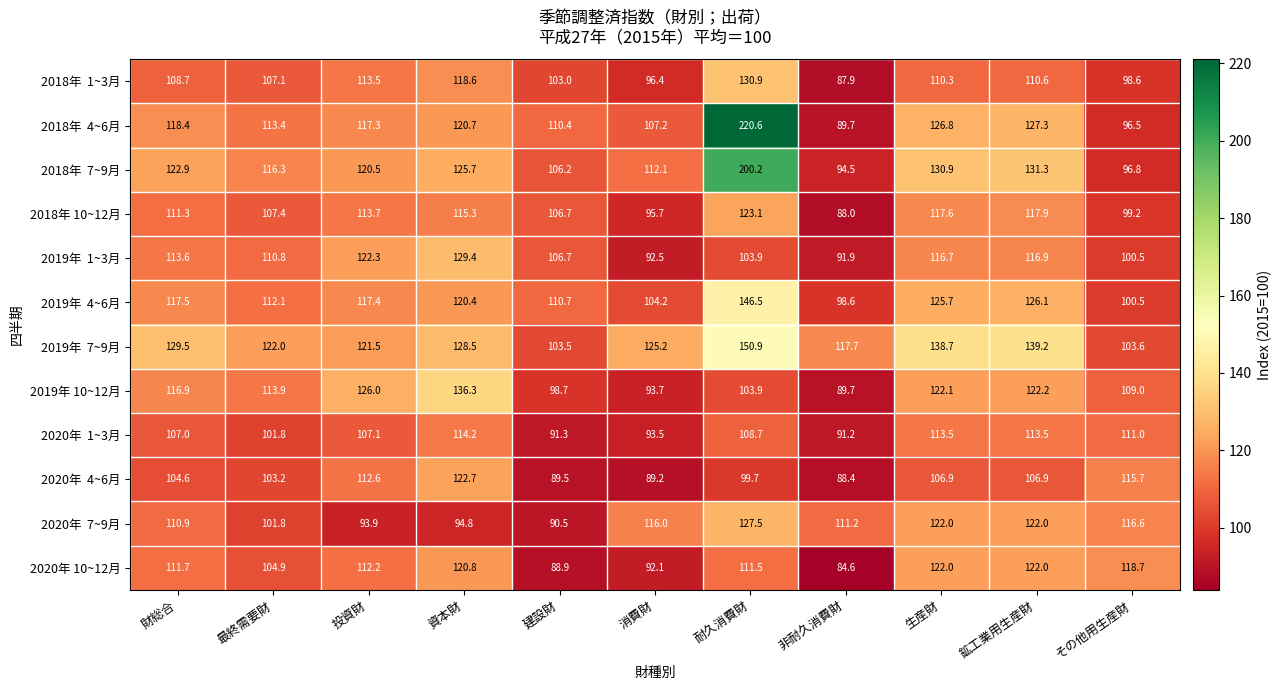

The 2019年 10~12月 series shows 93.7 at 消費財. True or false?

True